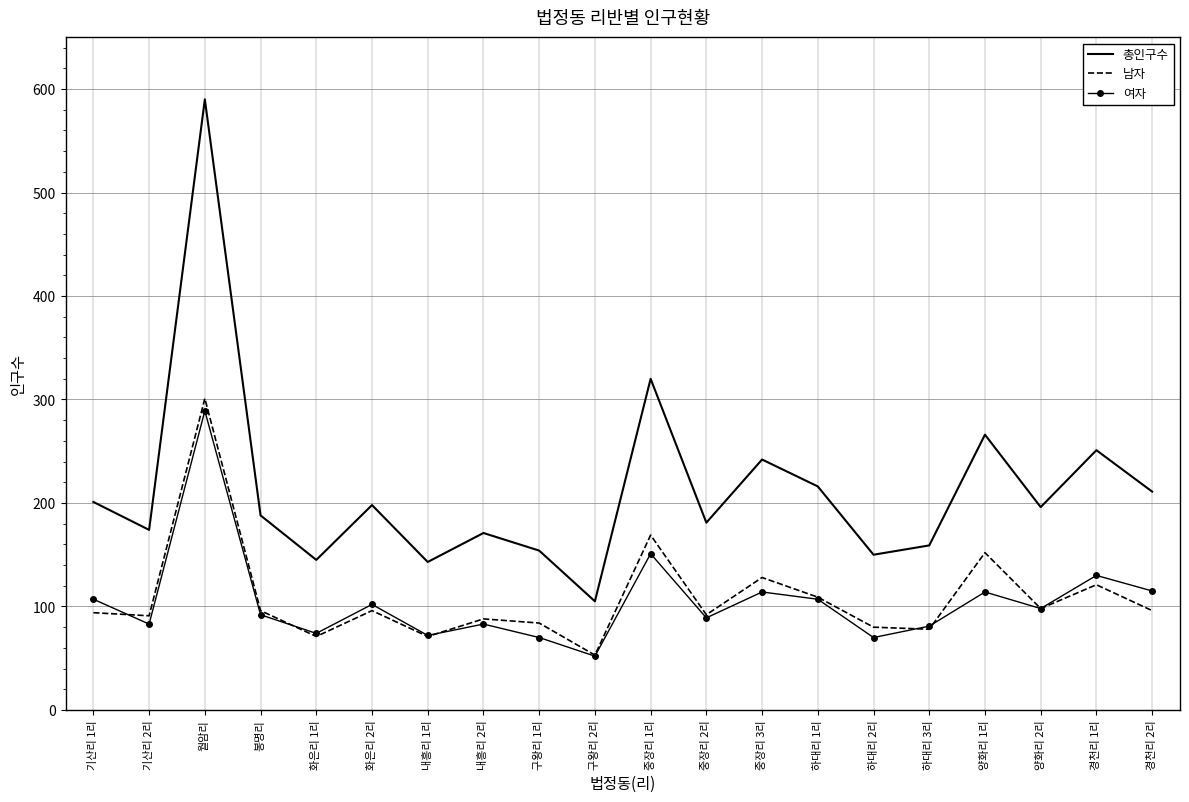

What is the difference between the 남자 values at 월암리 and 구왕리 1리?

217